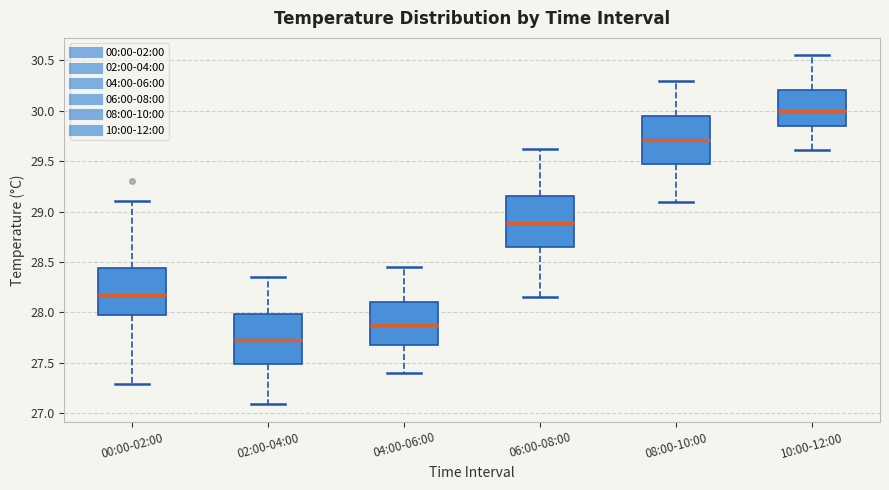

Reading left to right, read every box against the y-axis: the position of its median line, the range the box covers, and the ends of its whiskers. The values are not printed on the chart, so give them approximately, as read against the axis.

00:00-02:00: median 28.15, box 28.00 to 28.45, whiskers 27.30 to 29.10
02:00-04:00: median 27.75, box 27.50 to 28.00, whiskers 27.10 to 28.35
04:00-06:00: median 27.90, box 27.70 to 28.10, whiskers 27.40 to 28.45
06:00-08:00: median 28.90, box 28.65 to 29.15, whiskers 28.15 to 29.60
08:00-10:00: median 29.70, box 29.45 to 29.95, whiskers 29.10 to 30.30
10:00-12:00: median 30.00, box 29.85 to 30.20, whiskers 29.60 to 30.55